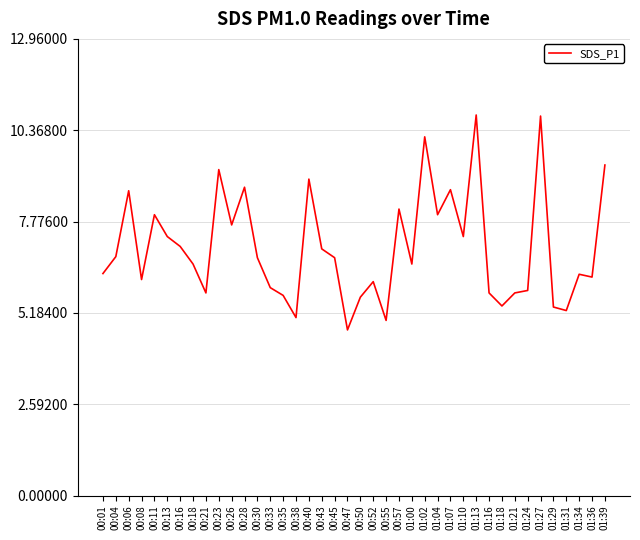

Is it true that the value at 00:16 is 7.1?

True